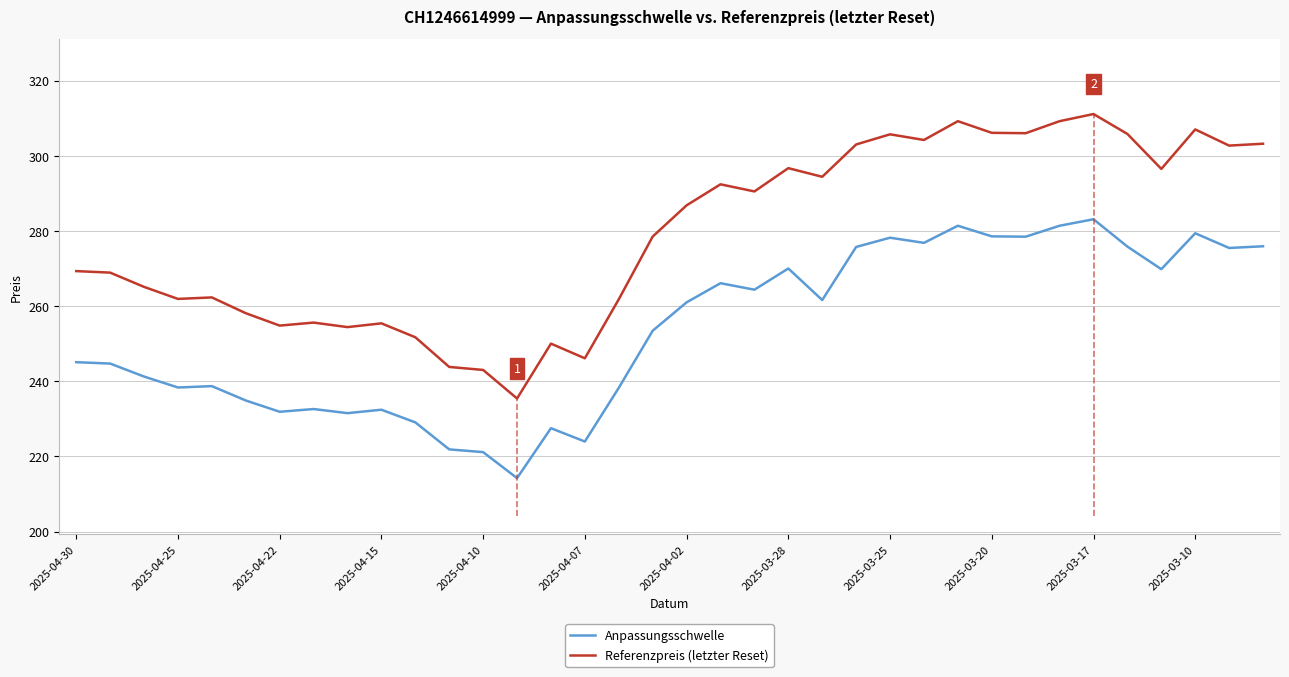

How many data points in Anpassungsschwelle are less than 260?

18